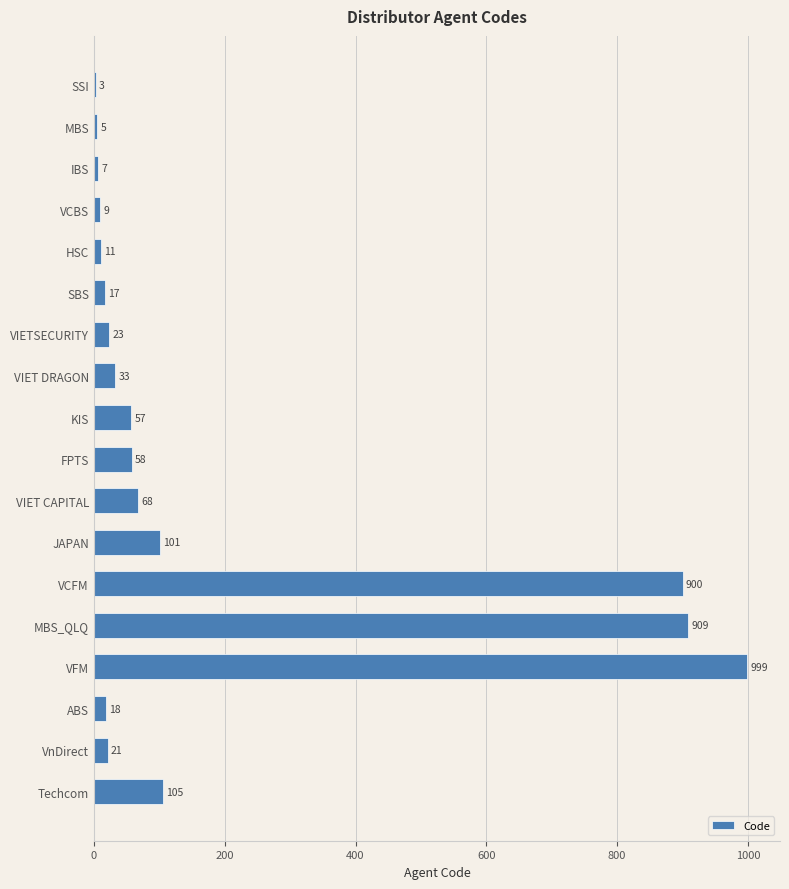

Reading top to bottom, transcribe all the data shown in this chart.

SSI=3	MBS=5	IBS=7	VCBS=9	HSC=11	SBS=17	VIETSECURITY=23	VIET DRAGON=33	KIS=57	FPTS=58	VIET CAPITAL=68	JAPAN=101	VCFM=900	MBS_QLQ=909	VFM=999	ABS=18	VnDirect=21	Techcom=105